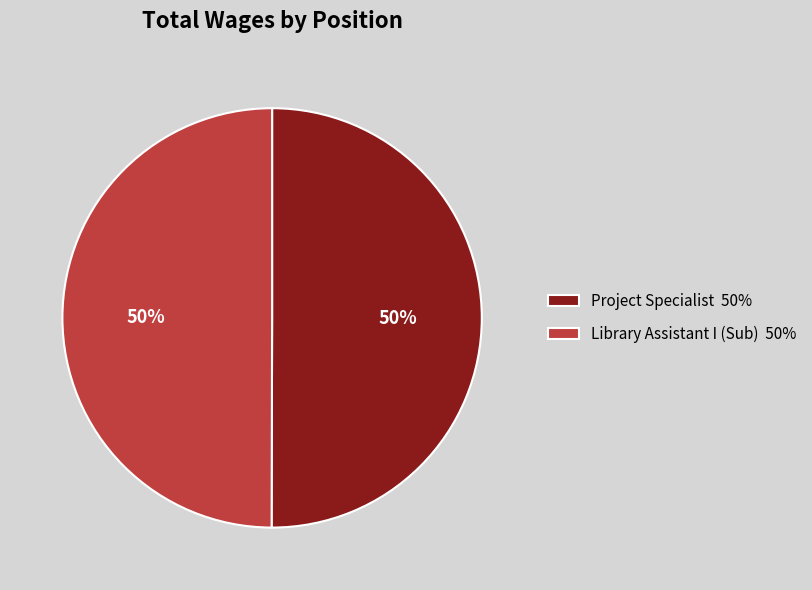

Is the sum of Project Specialist 50% and Library Assistant I (Sub) 50% greater than half?

Yes